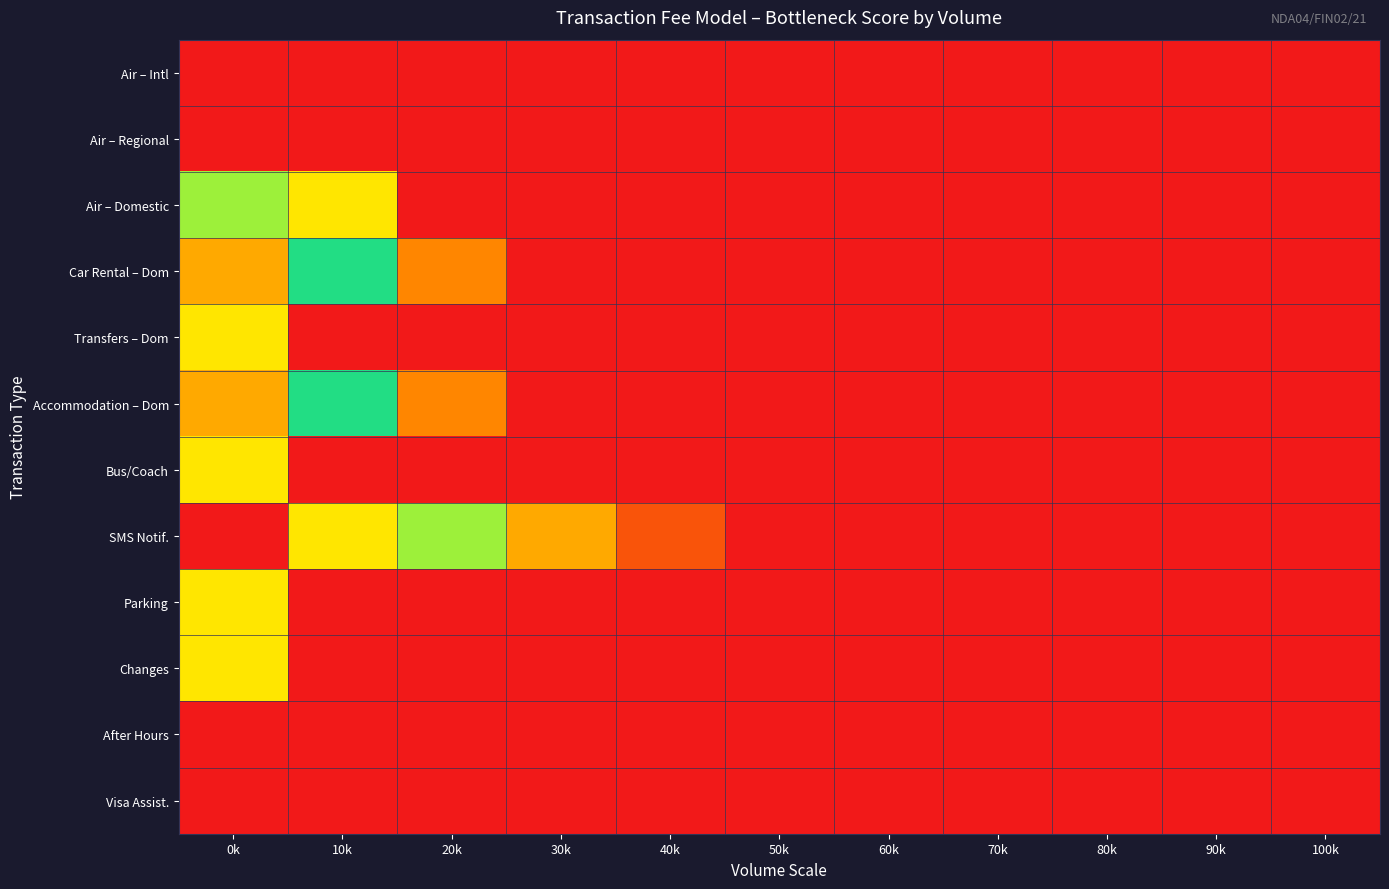

What is the greatest value displayed?

1.0